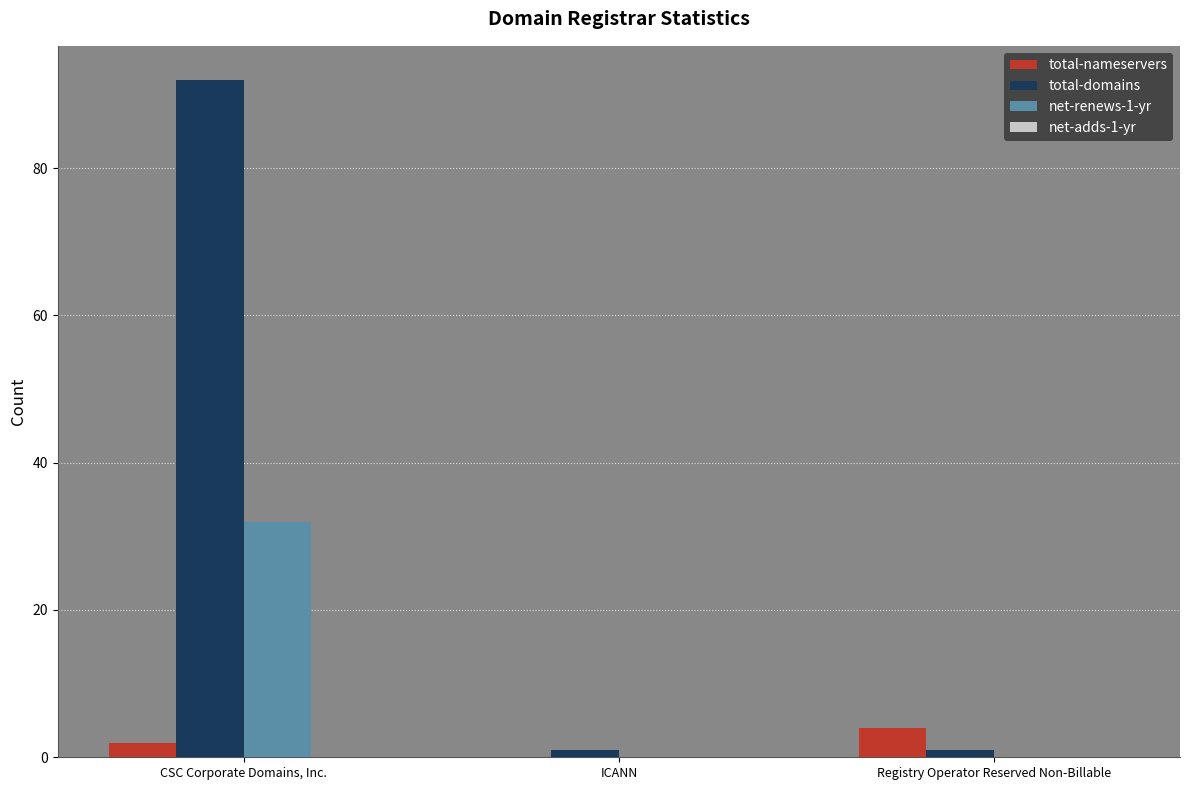

Which series changed the most between CSC Corporate Domains, Inc. and ICANN?

total-domains